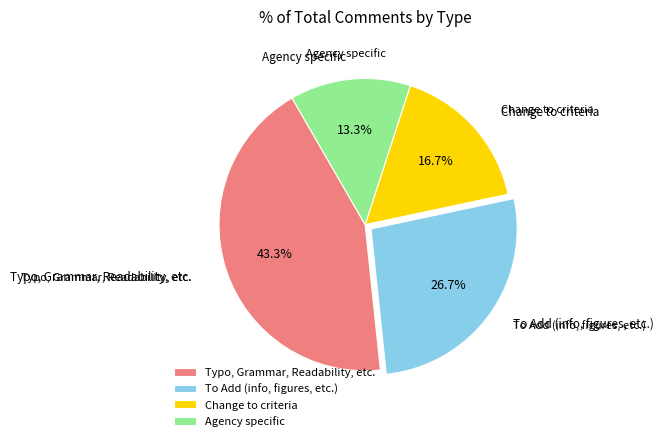

To the nearest percent, what percentage of the pie is Typo, Grammar, Readability, etc.?

43%